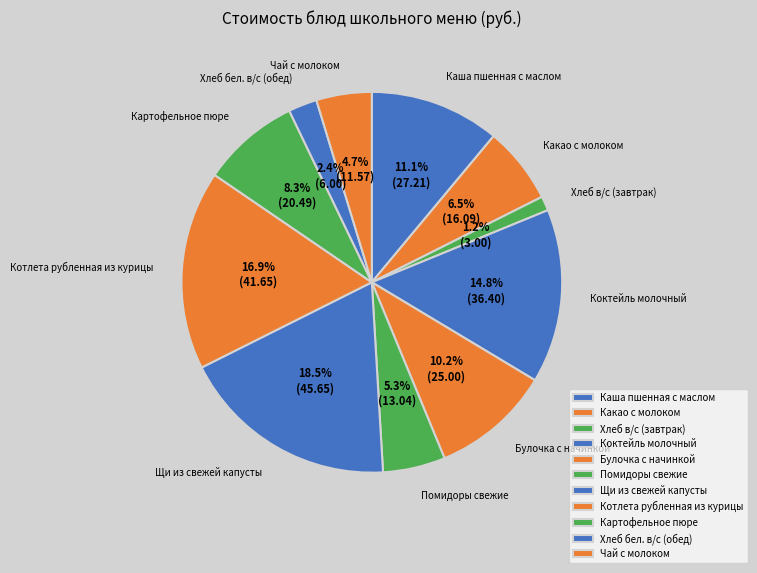

To the nearest percent, what is the difference between the largest and smallest slice percentages?

17%